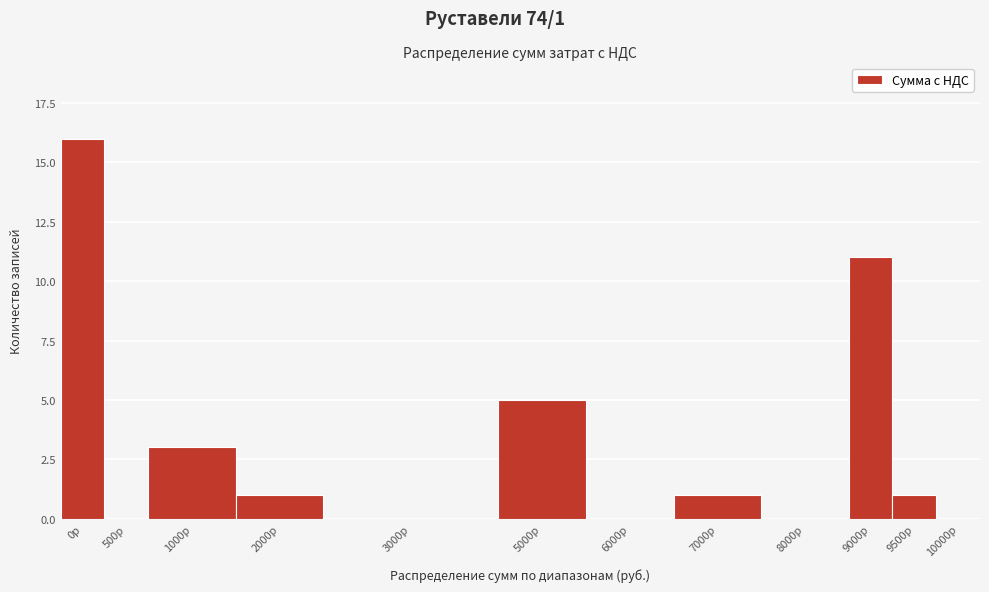

Reading left to right, transcribe all the data shown in this chart.

0р=16	500р=0	1000р=3	2000р=1	3000р=0	5000р=5	6000р=0	7000р=1	8000р=0	9000р=11	9500р=1	10000р=0